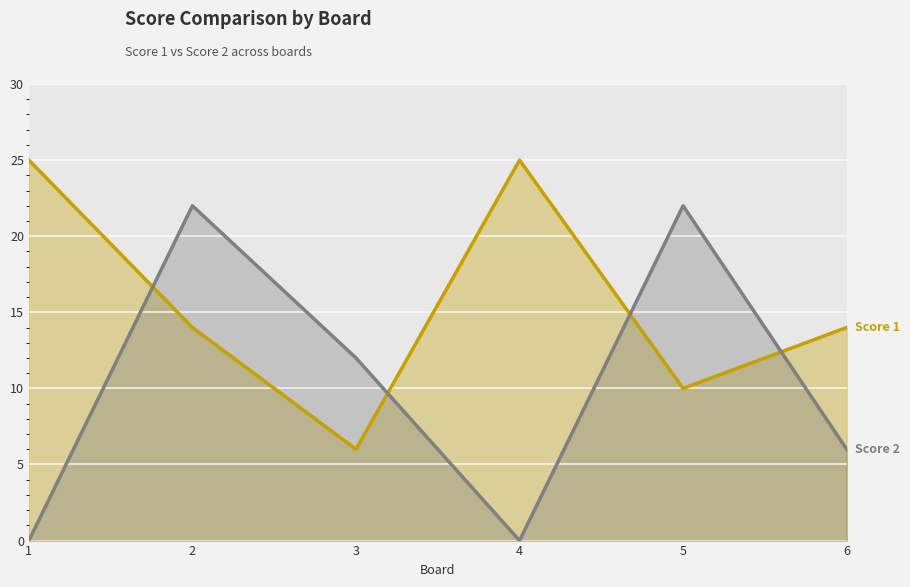

What is the sum of the Score 1 values at 6 and 4?

39